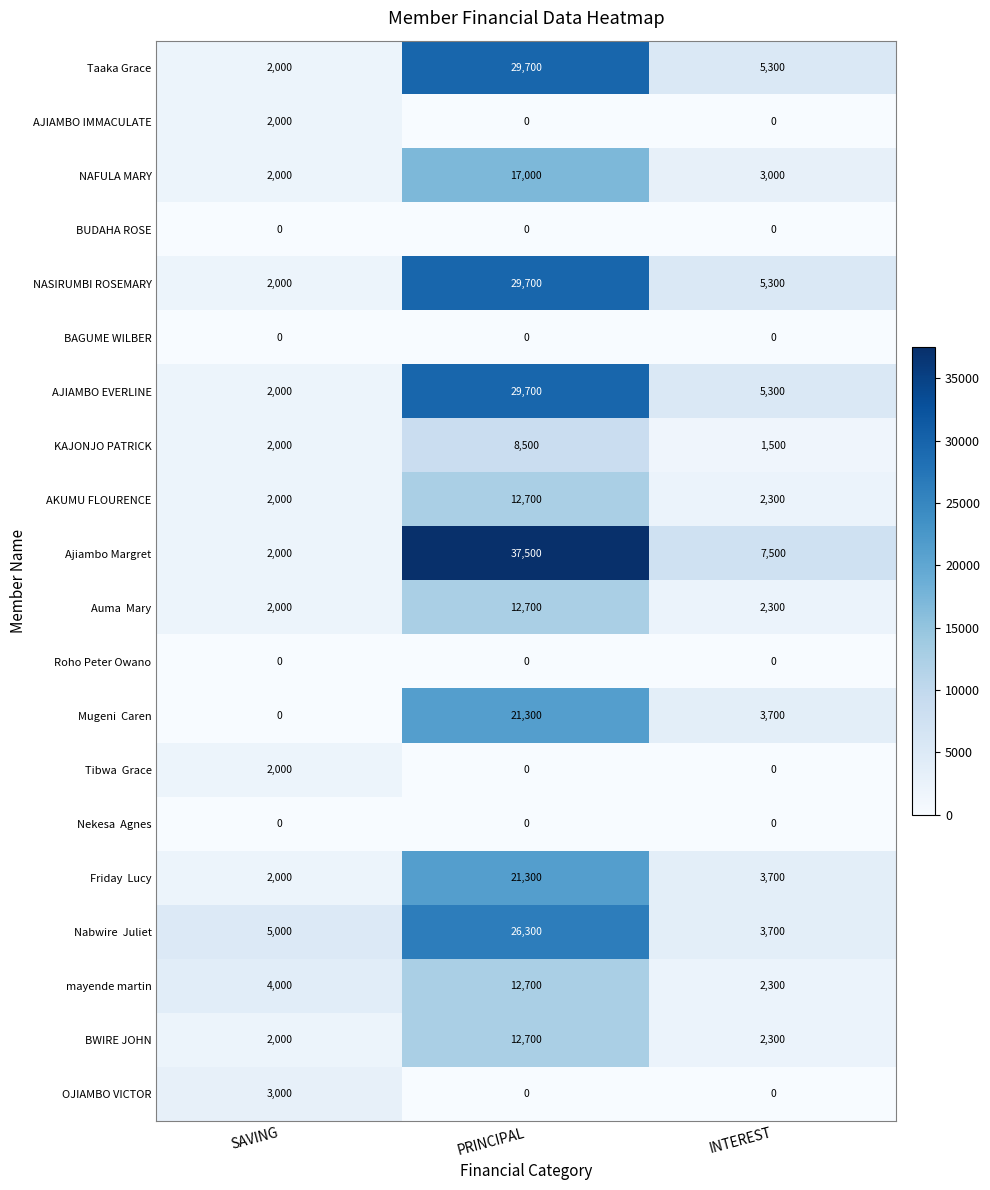

Is it true that KAJONJO PATRICK equals 2631 at INTEREST?

False